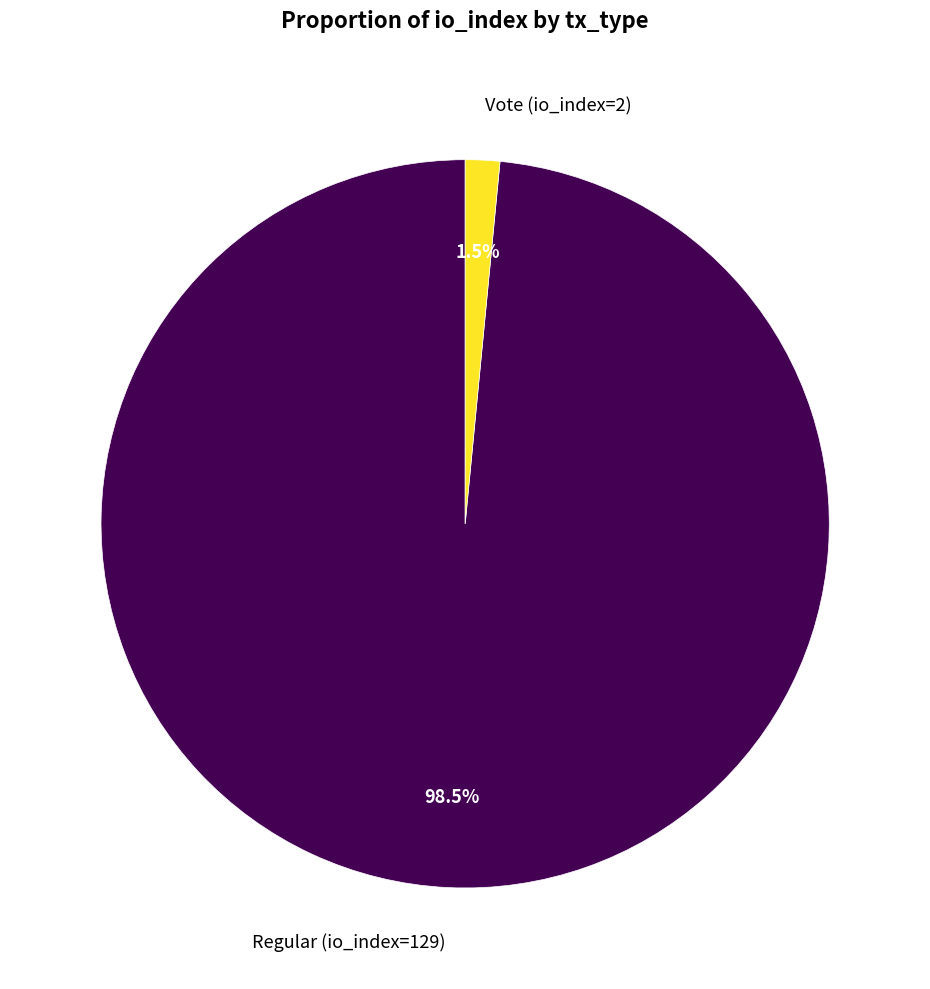

What is the largest slice in the pie chart?

Regular (io_index=129)